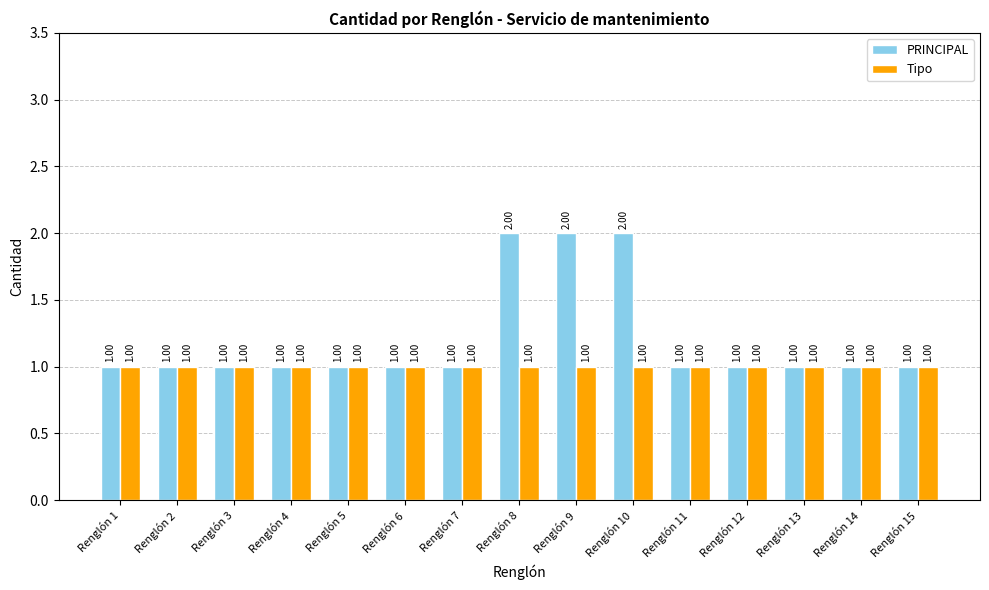

Which series has the largest range (max minus min)?

PRINCIPAL